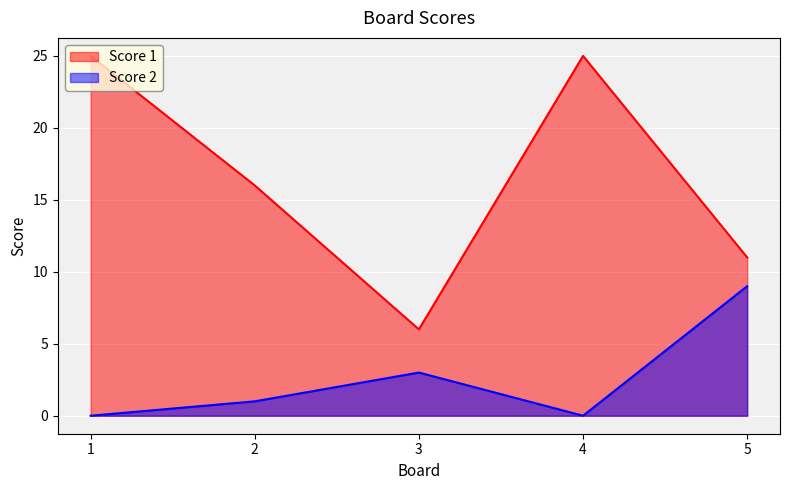

What is the difference between the second highest and minimum values in the Score 2 series?

3